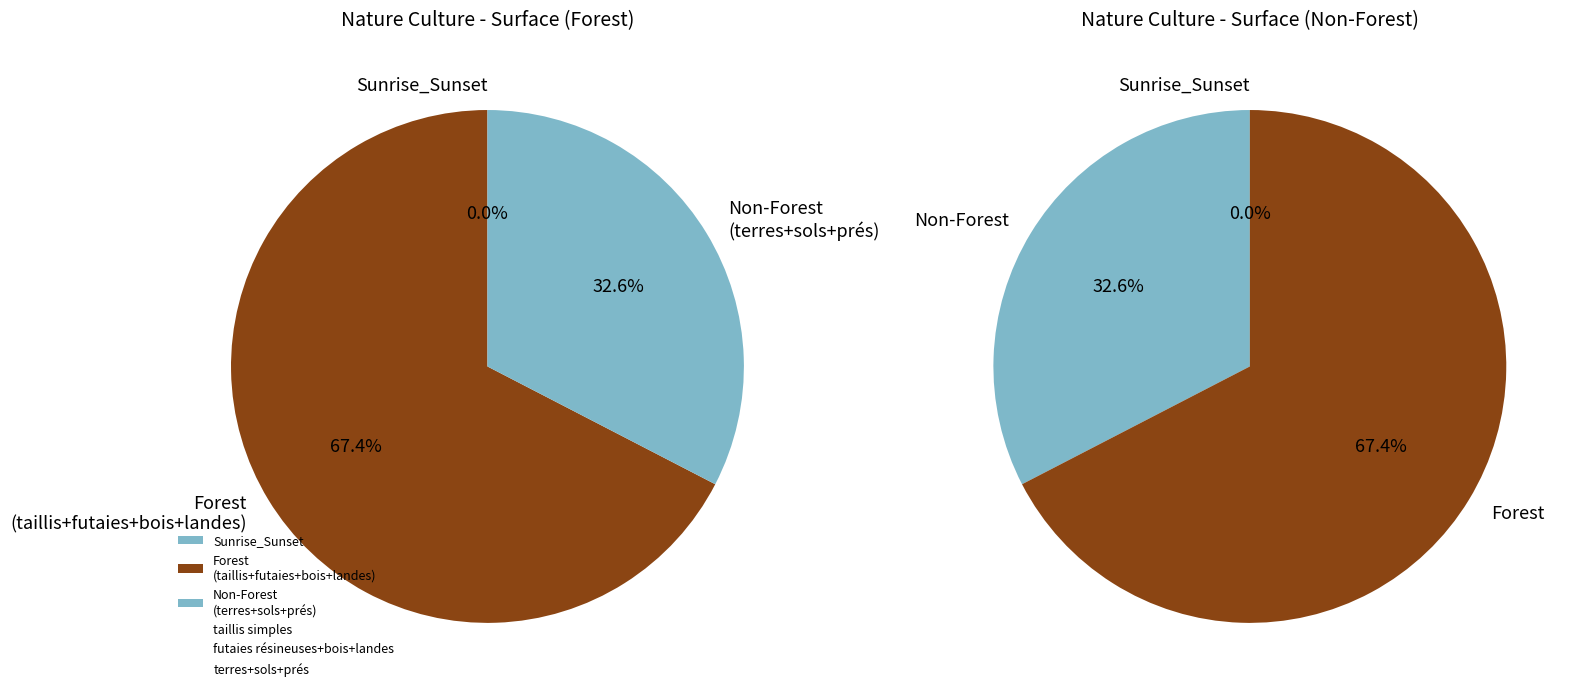

Is there a majority slice in this chart?

Yes